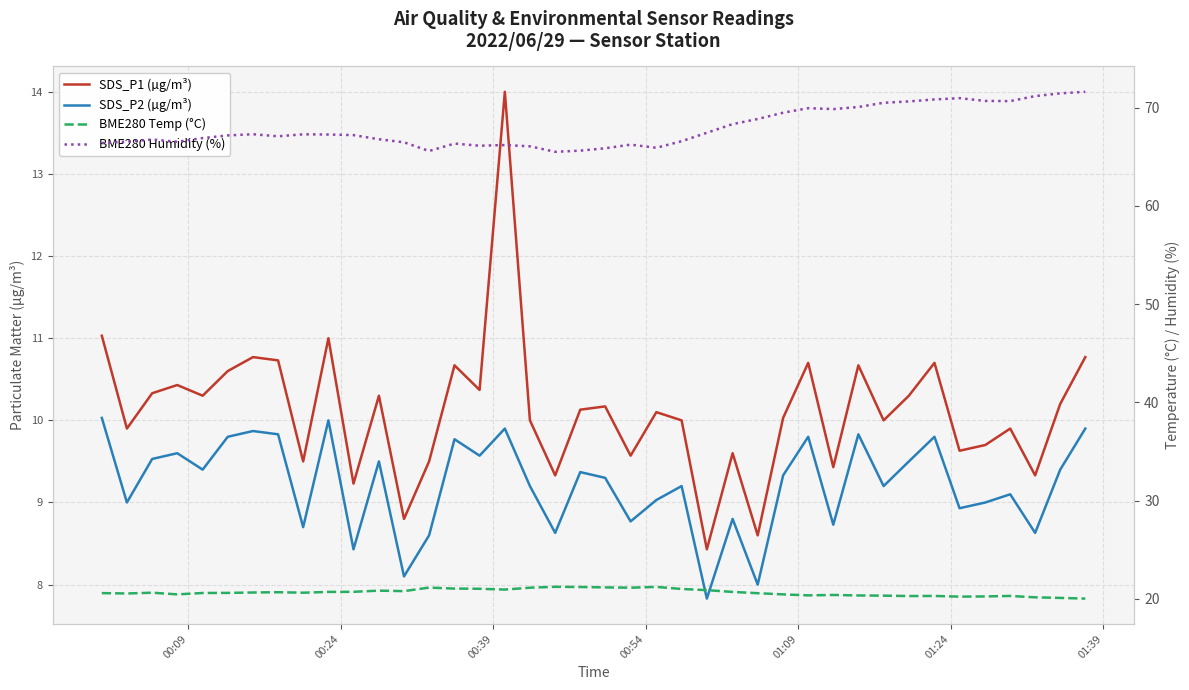

Reading left to right, extract all data points from this chart.

SDS_P1 (µg/m³): 11.0	9.9	10.3	10.4	10.3	10.6	10.8	10.7	9.5	11.0	9.2	10.3	8.8	9.5	10.7	10.4	14.0	10.0	9.3	10.1	10.2	9.6	10.1	10.0	8.4	9.6	8.6	10.0	10.7	9.4	10.7	10.0	10.3	10.7	9.6	9.7	9.9	9.3	10.2	10.8
SDS_P2 (µg/m³): 10.0	9.0	9.5	9.6	9.4	9.8	9.9	9.8	8.7	10.0	8.4	9.5	8.1	8.6	9.8	9.6	9.9	9.2	8.6	9.4	9.3	8.8	9.0	9.2	7.8	8.8	8.0	9.3	9.8	8.7	9.8	9.2	9.5	9.8	8.9	9.0	9.1	8.6	9.4	9.9
BME280 Temp (°C): 20.6	20.5	20.6	20.4	20.6	20.6	20.6	20.7	20.6	20.7	20.7	20.8	20.8	21.1	21.0	21.0	20.9	21.1	21.2	21.2	21.2	21.1	21.2	21.0	20.9	20.7	20.6	20.4	20.4	20.4	20.3	20.3	20.3	20.3	20.2	20.2	20.3	20.1	20.1	20.0
BME280 Humidity (%): 66.4	66.5	66.7	66.5	66.9	67.2	67.3	67.1	67.3	67.2	67.2	66.8	66.5	65.6	66.3	66.1	66.2	66.0	65.5	65.6	65.8	66.2	65.9	66.6	67.4	68.3	68.8	69.5	69.9	69.8	70.0	70.5	70.6	70.8	71.0	70.7	70.7	71.2	71.4	71.6